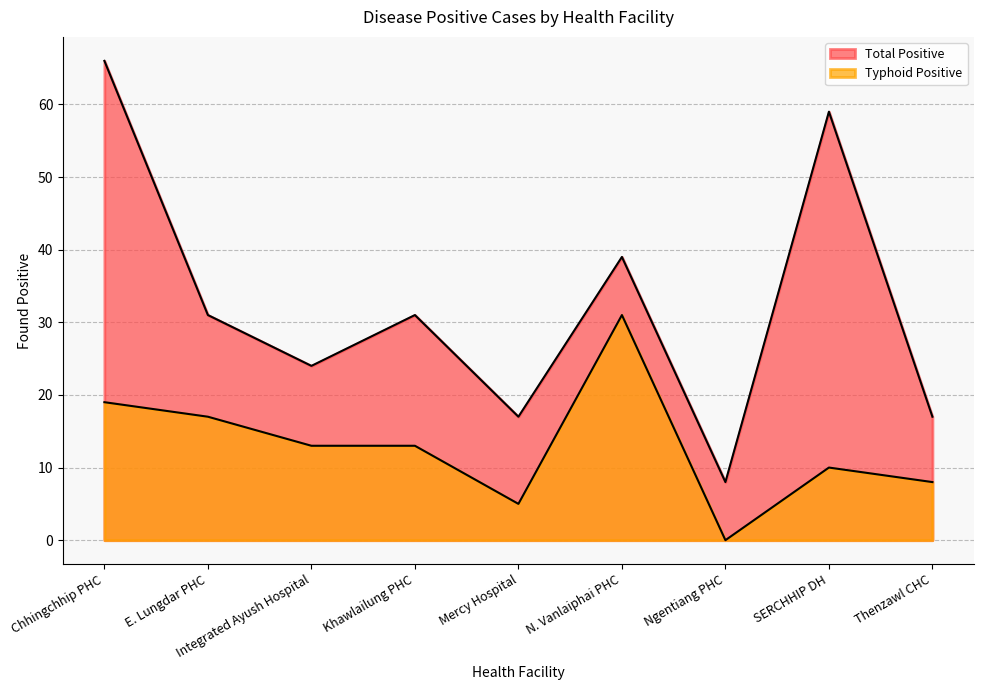

In Typhoid Positive, how many points are higher than both neighbors (excluding endpoints)?

2